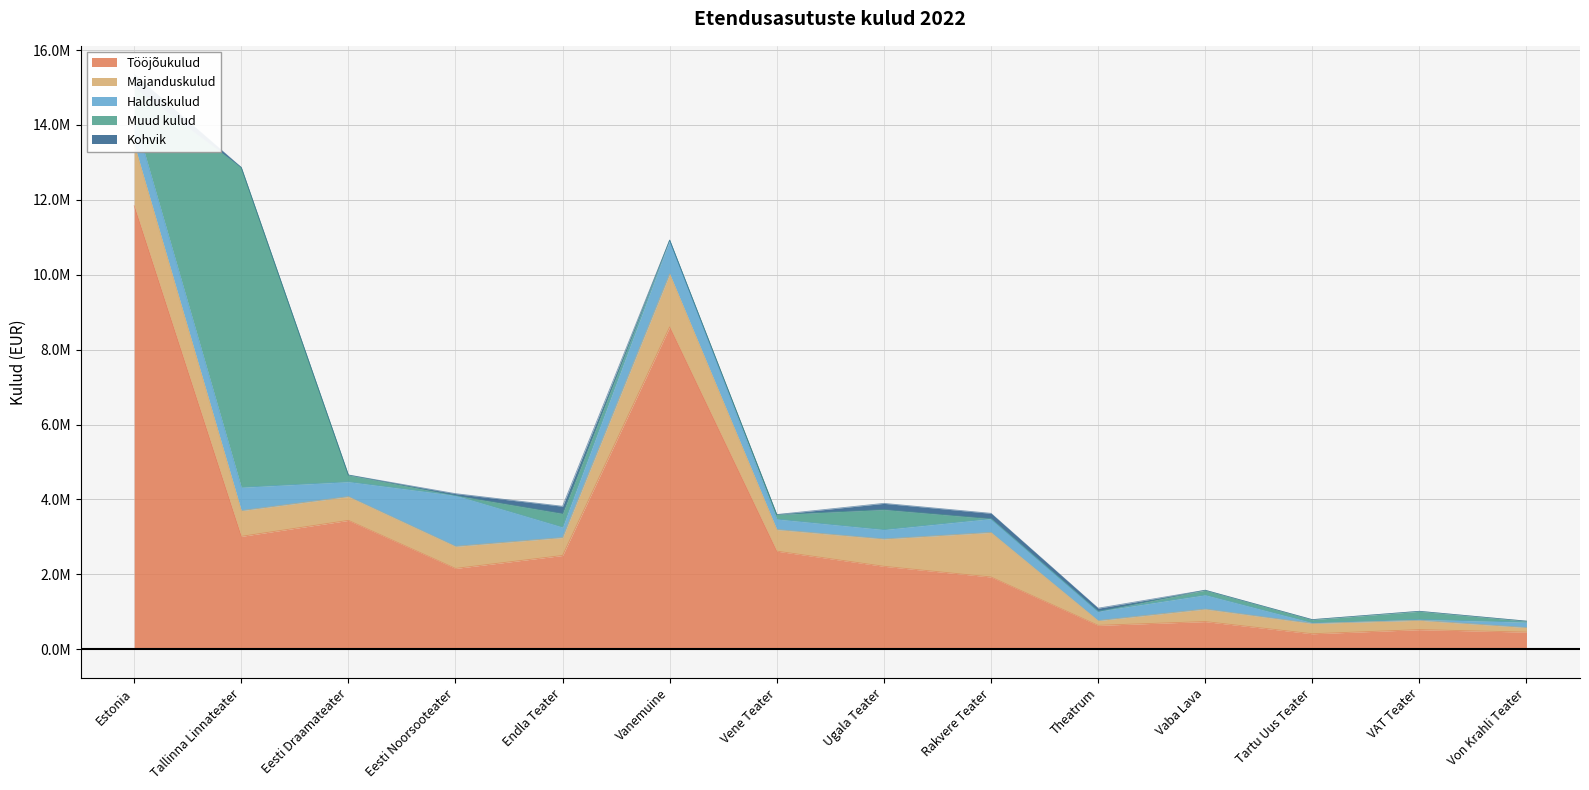

What is the difference between the Muud kulud values at Vaba Lava and Eesti Noorsooteater?

126089